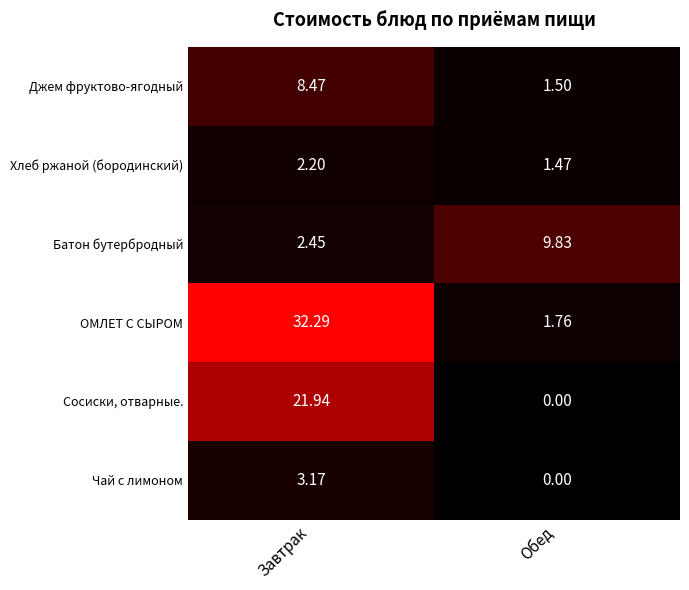

At which category does the chart reach its minimum across all series?

Обед